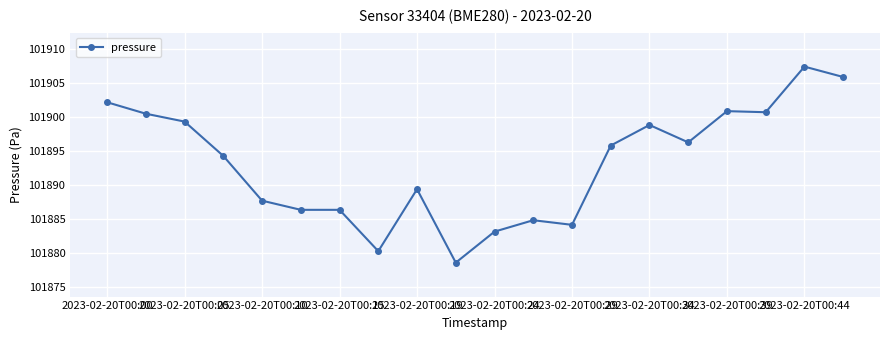

What is the value of the 13th point from the left?

101884.1